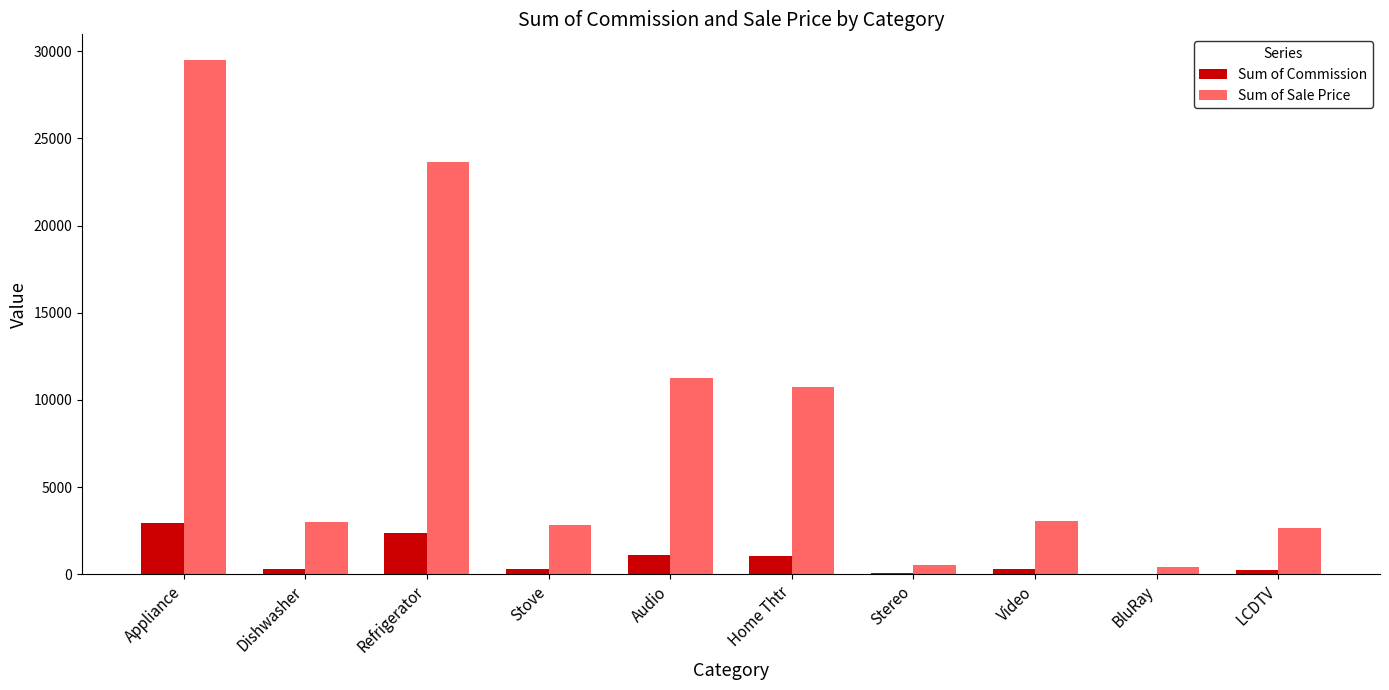

At which category does the chart reach its peak across all series?

Appliance